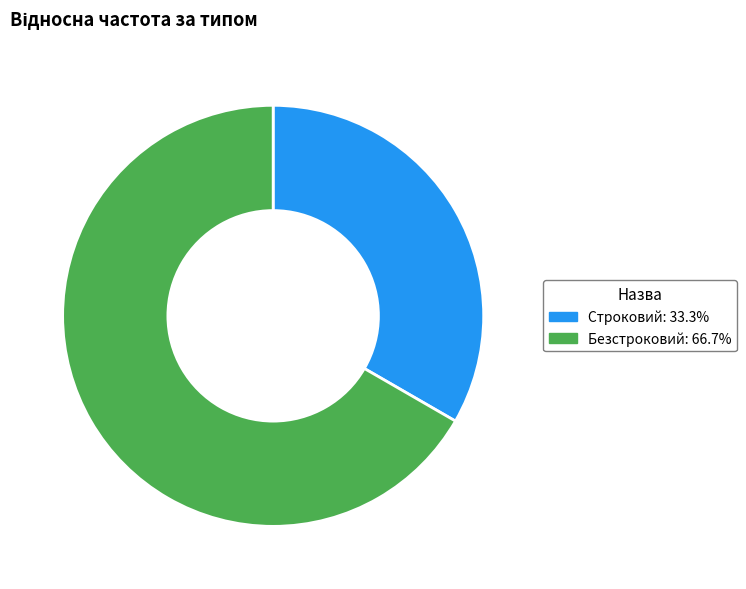

Which slice is the largest?

Безстроковий